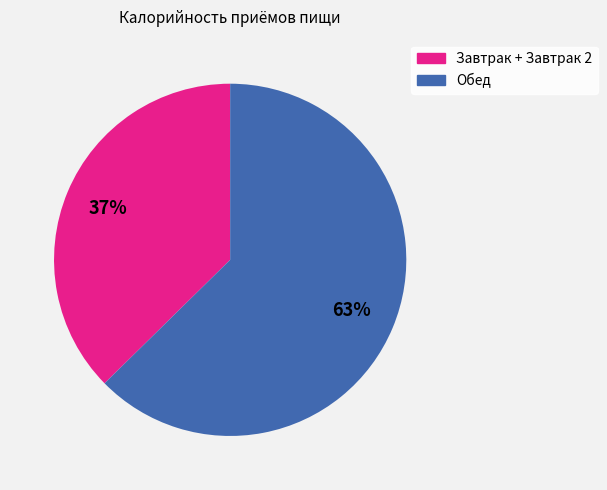

Is Завтрак + Завтрак 2 the majority of the pie?

No